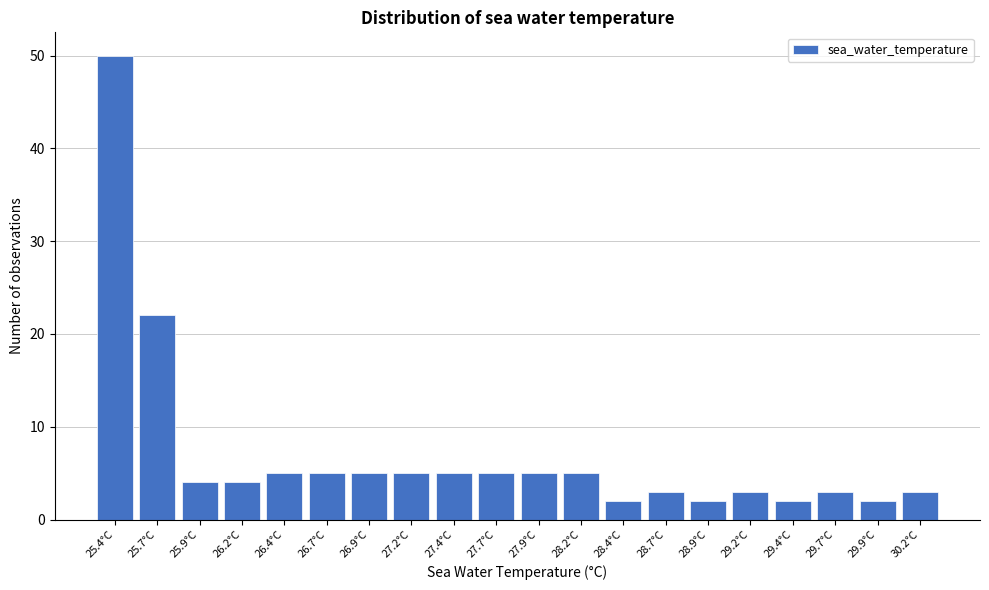

Reading left to right, what are all the values shown in this chart?

25.4°C=50	25.7°C=22	25.9°C=4	26.2°C=4	26.4°C=5	26.7°C=5	26.9°C=5	27.2°C=5	27.4°C=5	27.7°C=5	27.9°C=5	28.2°C=5	28.4°C=2	28.7°C=3	28.9°C=2	29.2°C=3	29.4°C=2	29.7°C=3	29.9°C=2	30.2°C=3